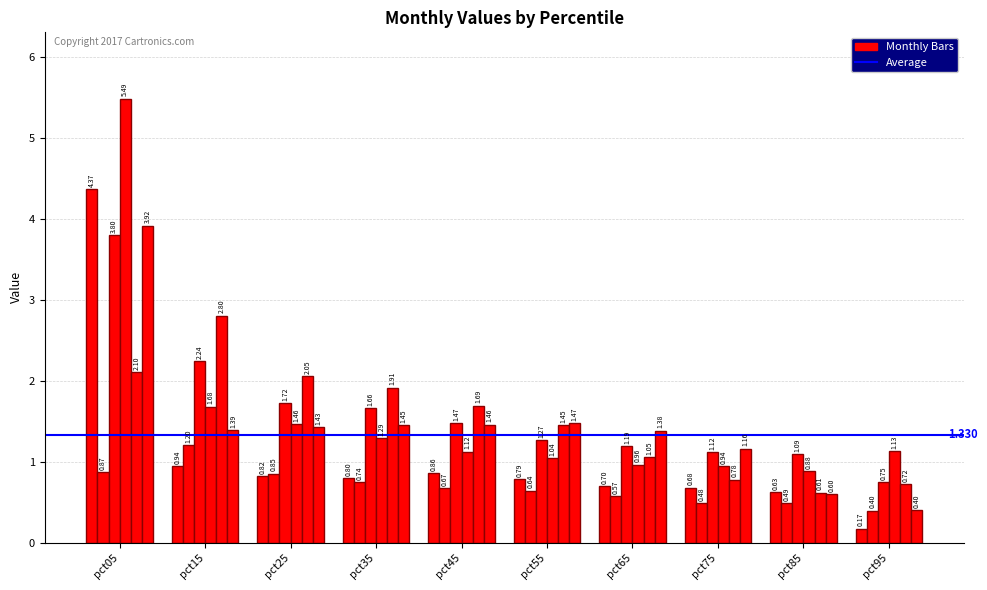

Count the number of data series in this chart.

6